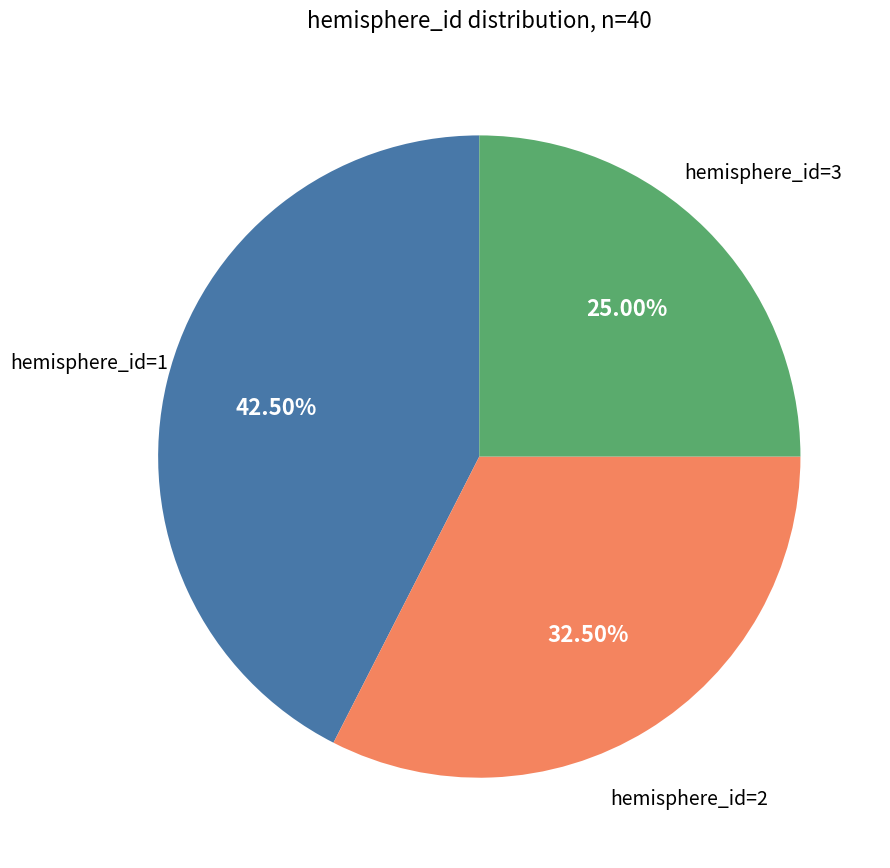

Is there a majority slice in this chart?

No